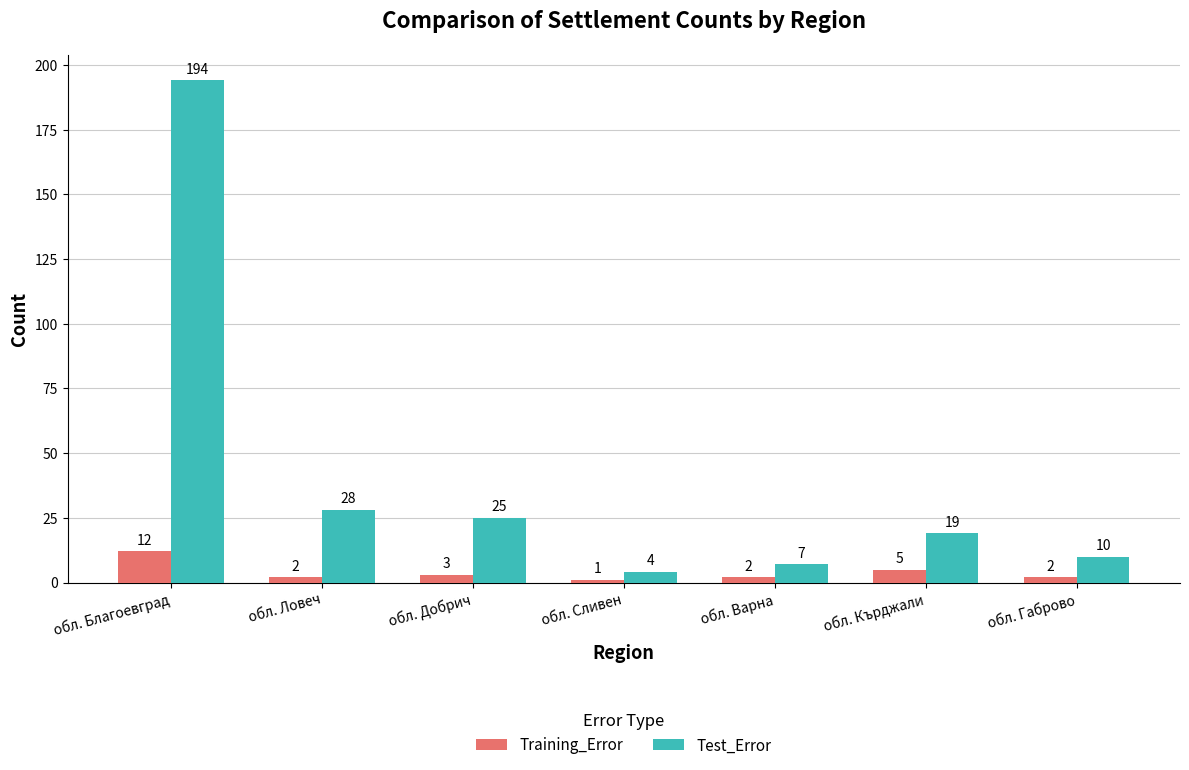

Which label corresponds to the largest value in the chart?

обл. Благоевград